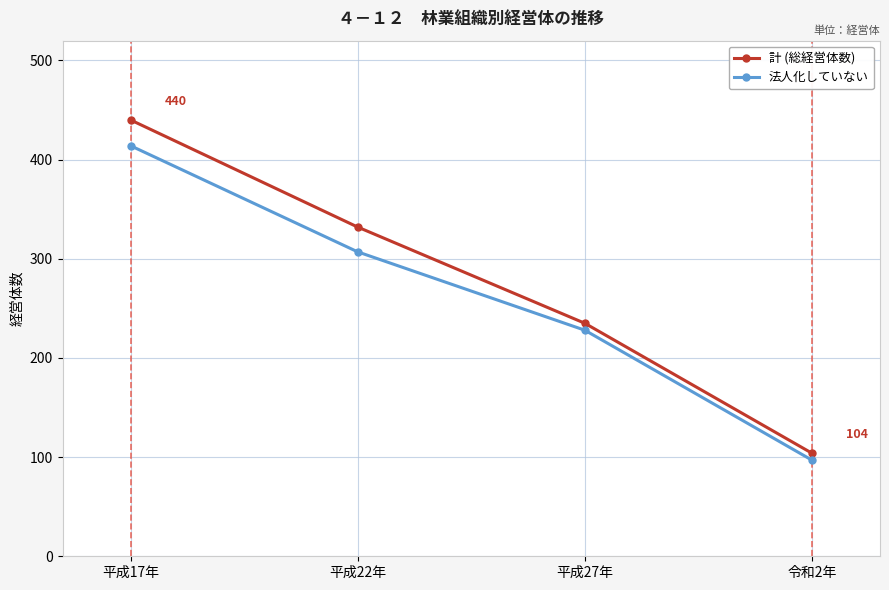

What are all the series names shown in the legend?

計 (総経営体数), 法人化していない